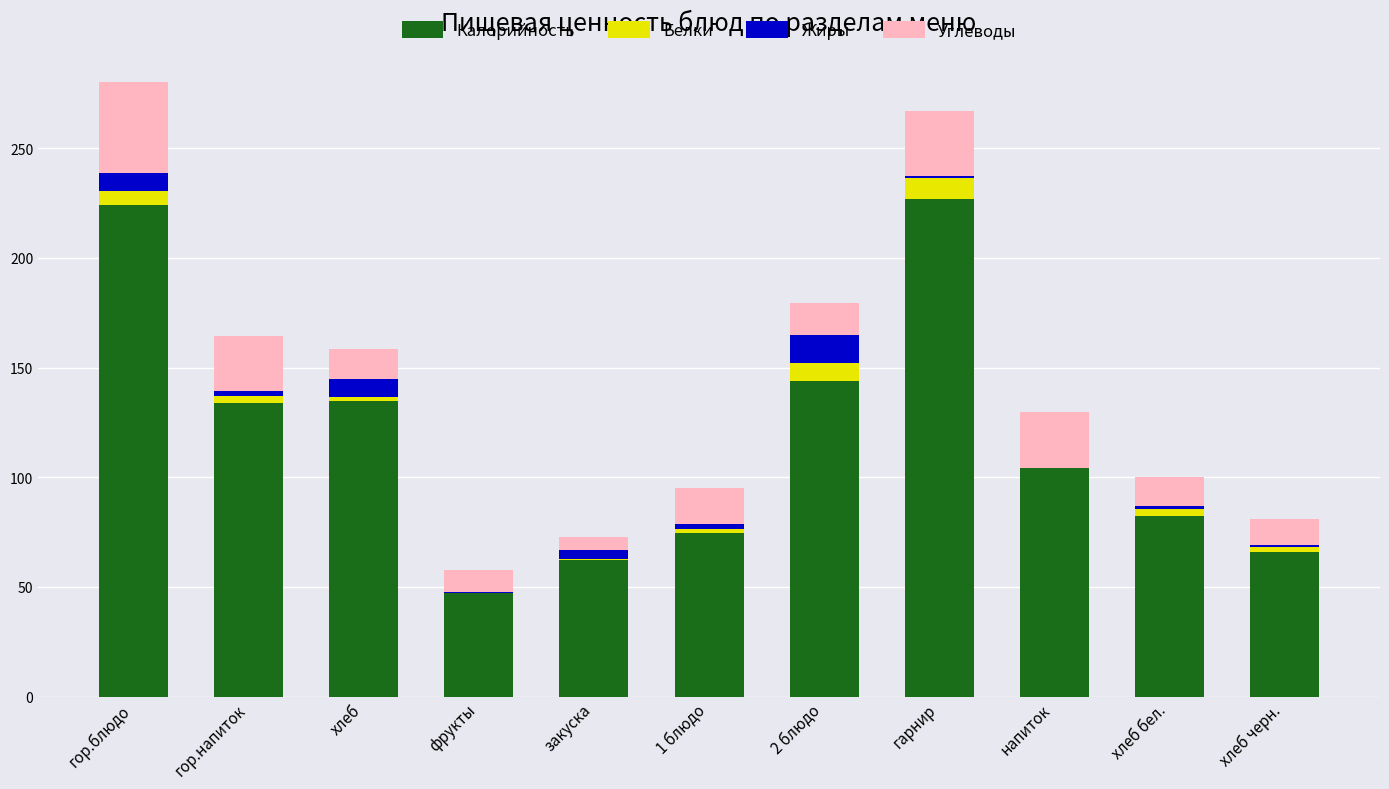

What is the sum of all Калорийность values?

1299.7